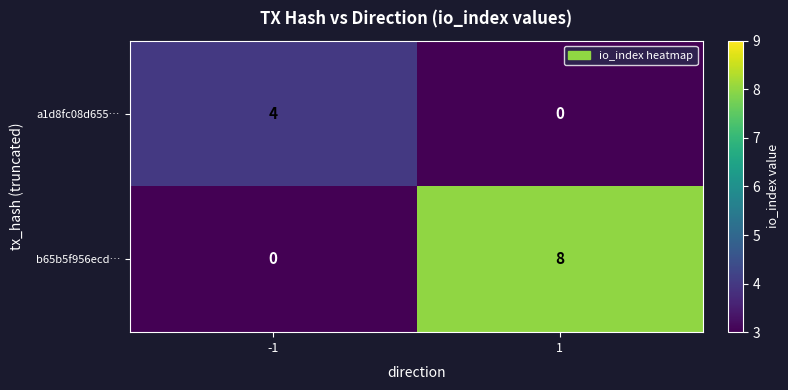

What is the spread (max minus min) of values at 1?

8